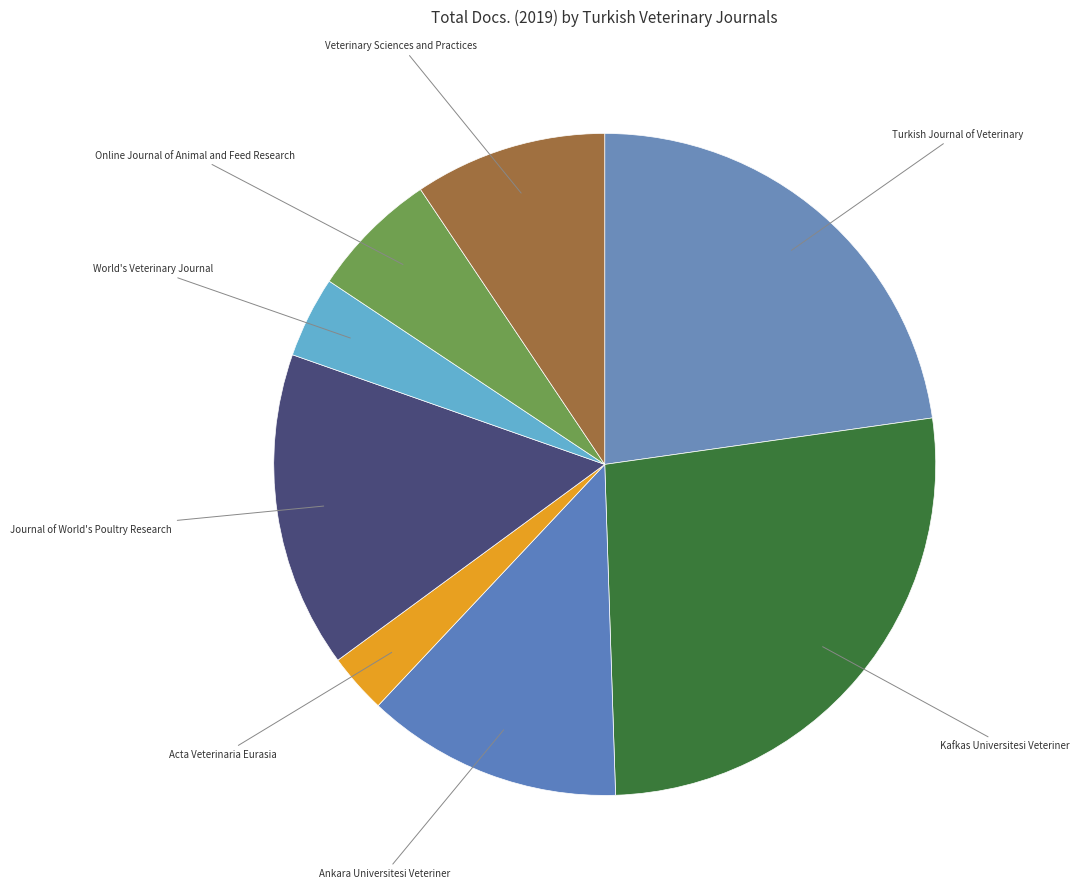

Count the number of slices in the pie.

8